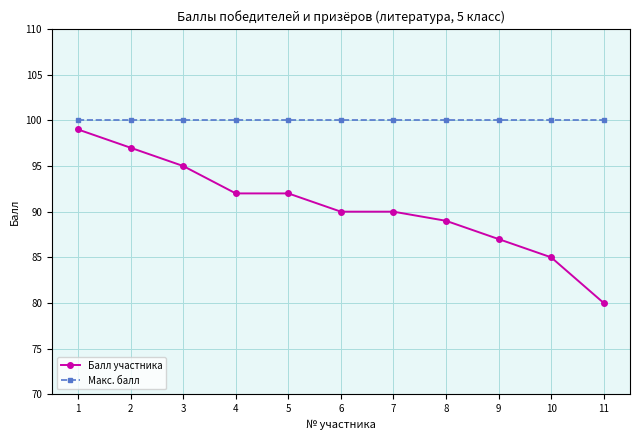

Reading left to right, extract all data points from this chart.

Балл участника: 99	97	95	92	92	90	90	89	87	85	80
Макс. балл: 100	100	100	100	100	100	100	100	100	100	100